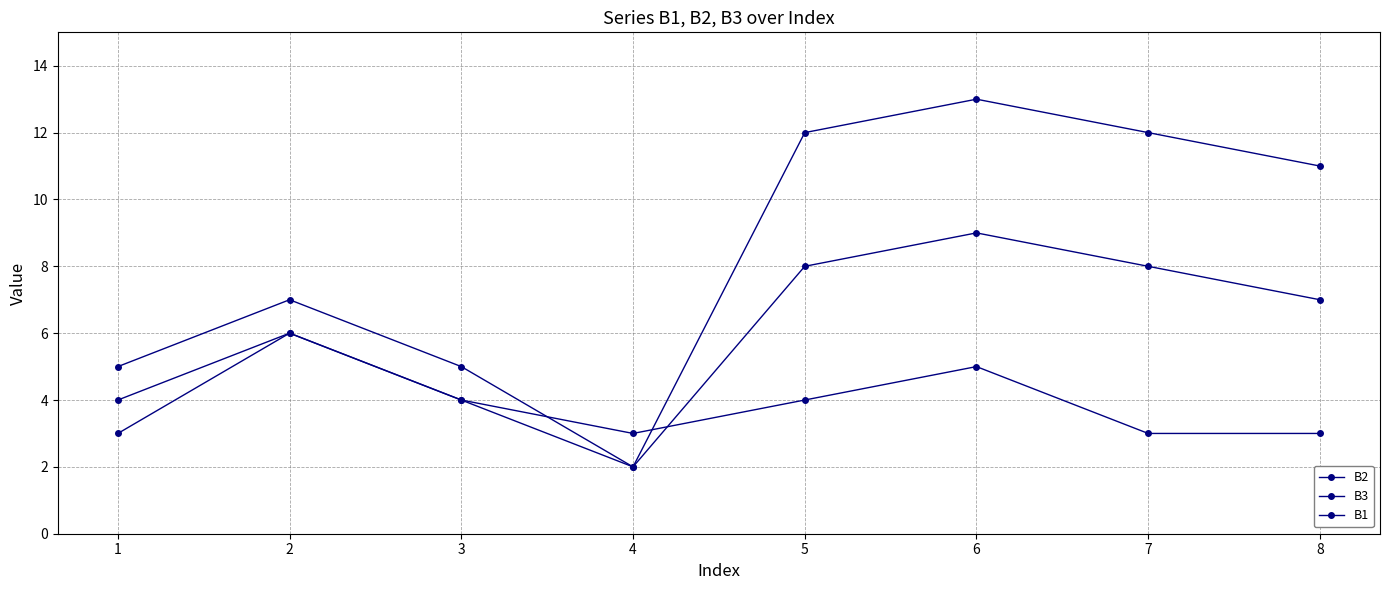

What is the difference between the maximum and minimum values in the B1 series?

3